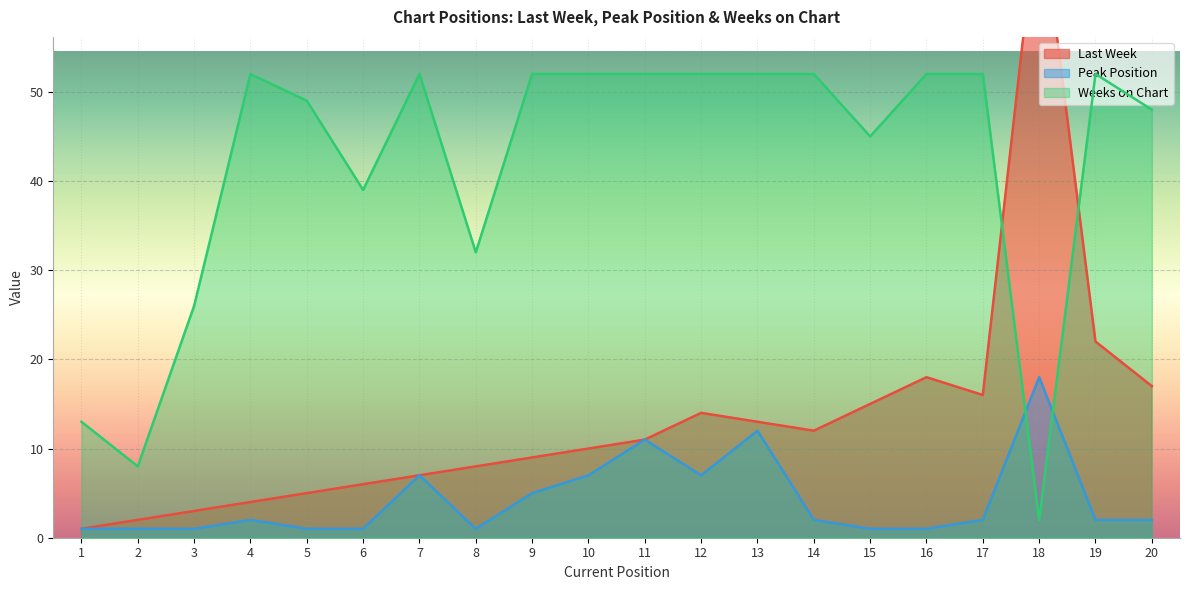

Which series has the largest total across all categories?

Weeks on Chart